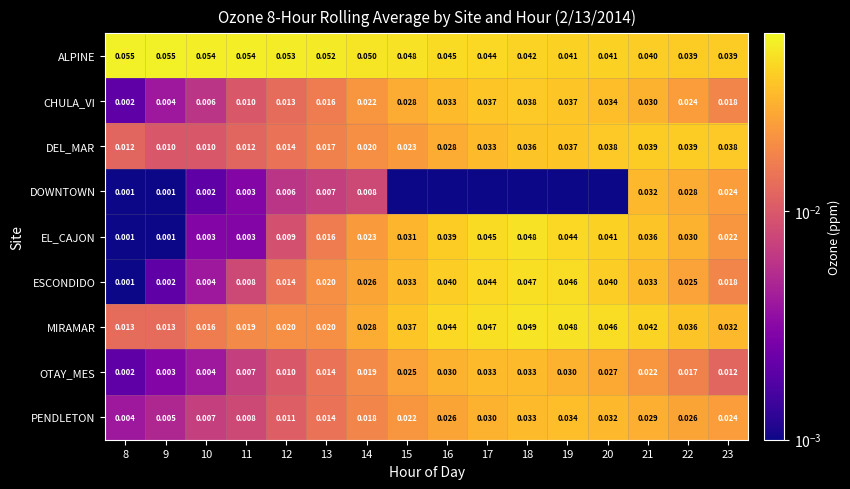

What is the sum of all EL_CAJON values?

0.4